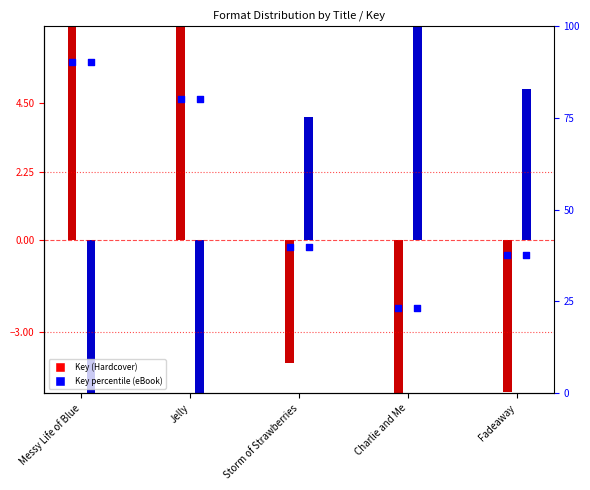

Which has a higher value, Fadeaway or Jelly?

Jelly